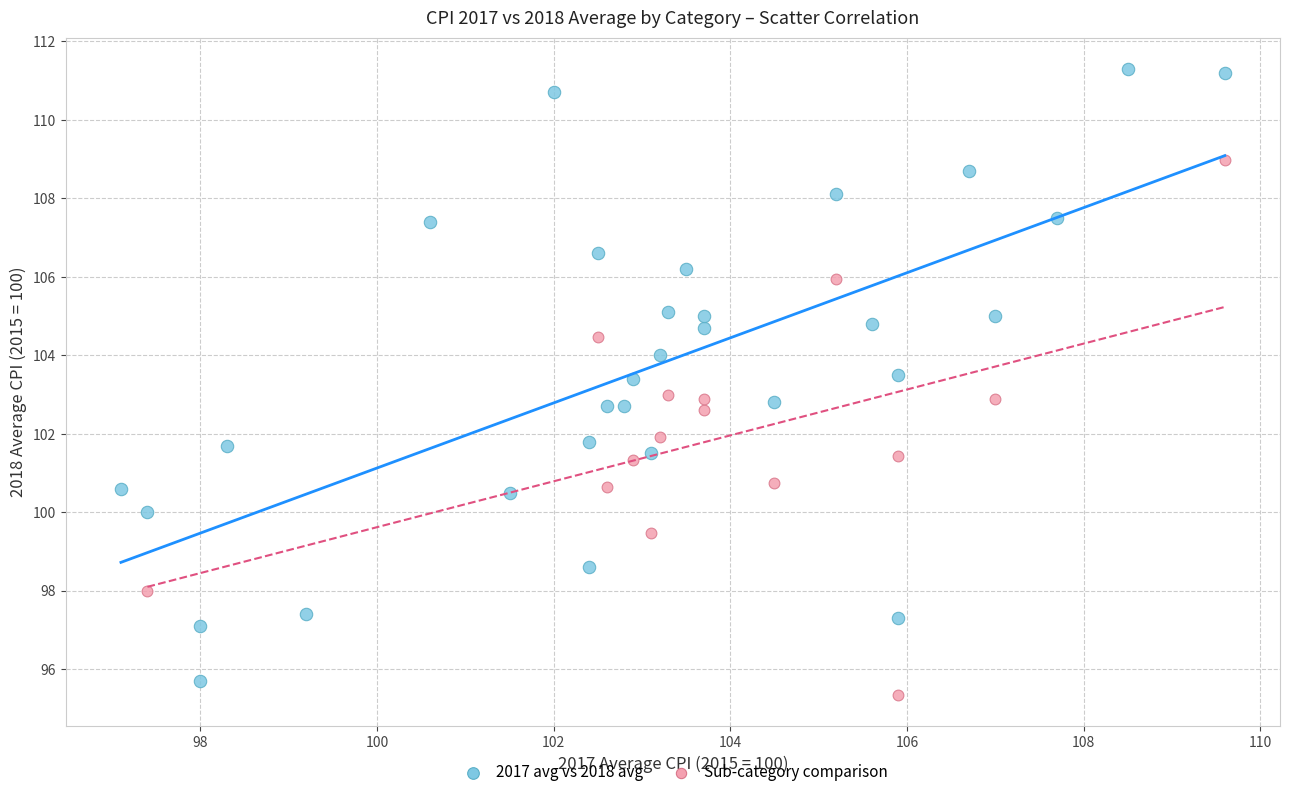

Which series has the widest spread of Y values?

2017 avg vs 2018 avg